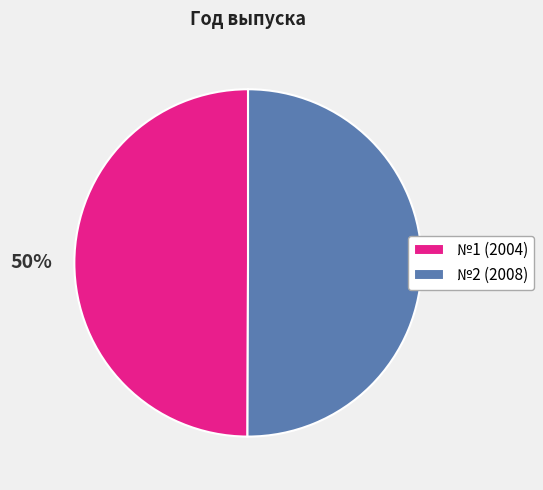

How many segments does this pie chart have?

2